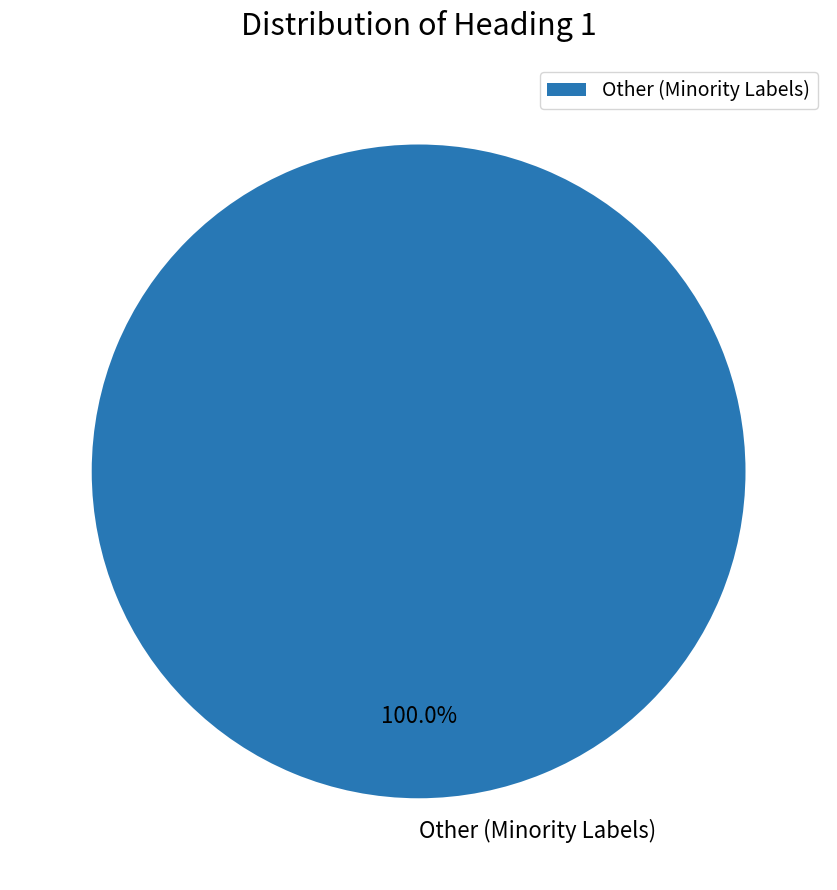

Is there any slice that represents more than half of the pie?

Yes